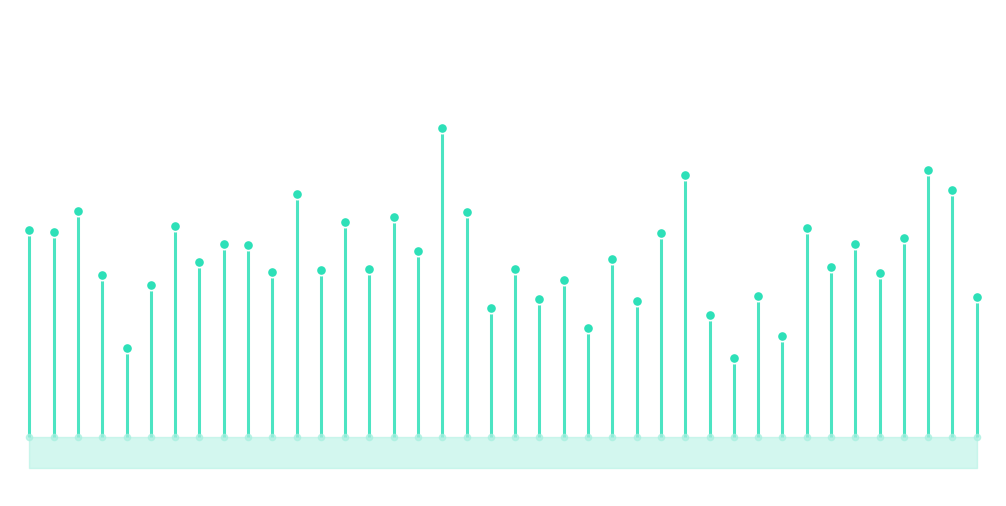

What is the change in value from 7758 to 7759?

+99